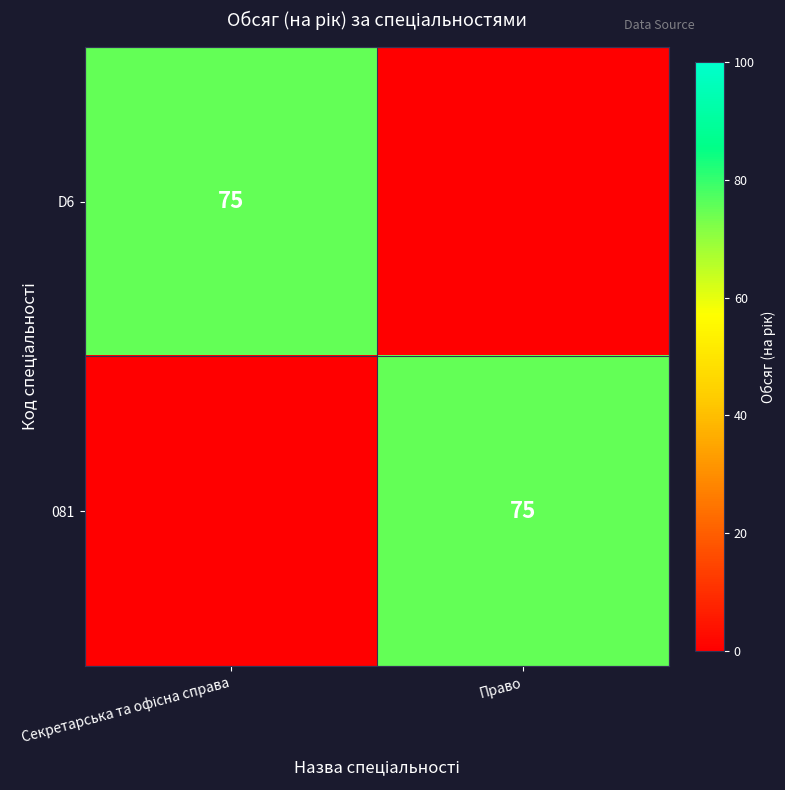

Which label corresponds to the largest value in the chart?

Секретарська та офісна справа